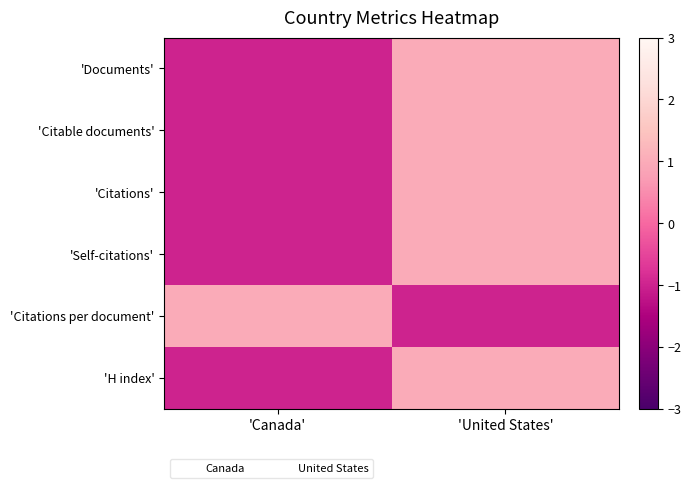

What is the spread (max minus min) of values at 'United States'?

2.0